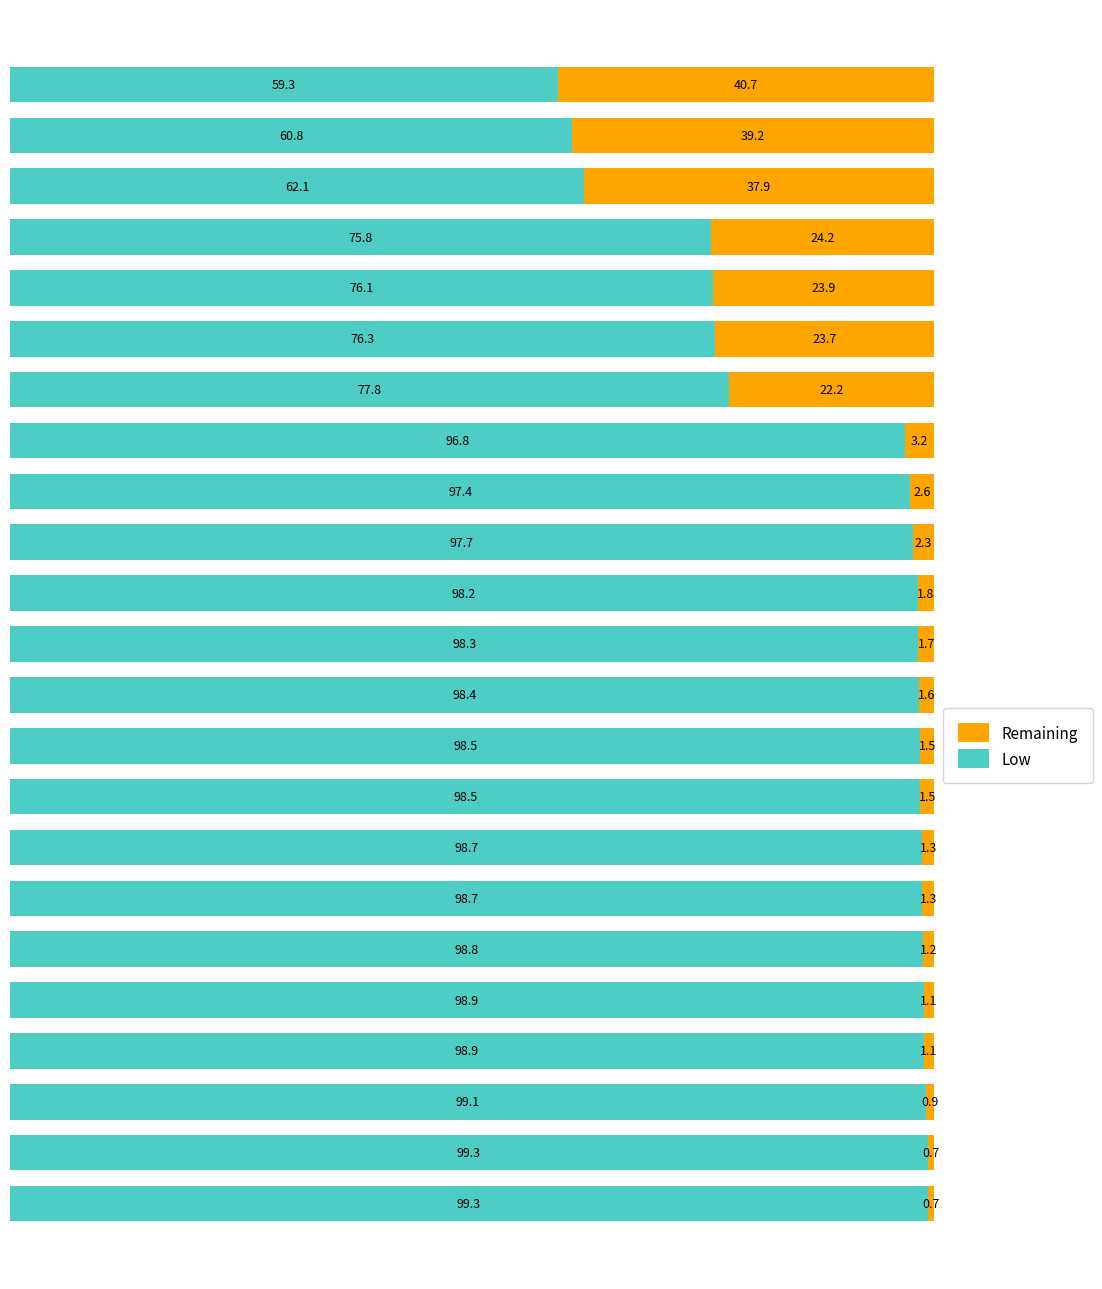

What is the minimum value for Low?

59.3